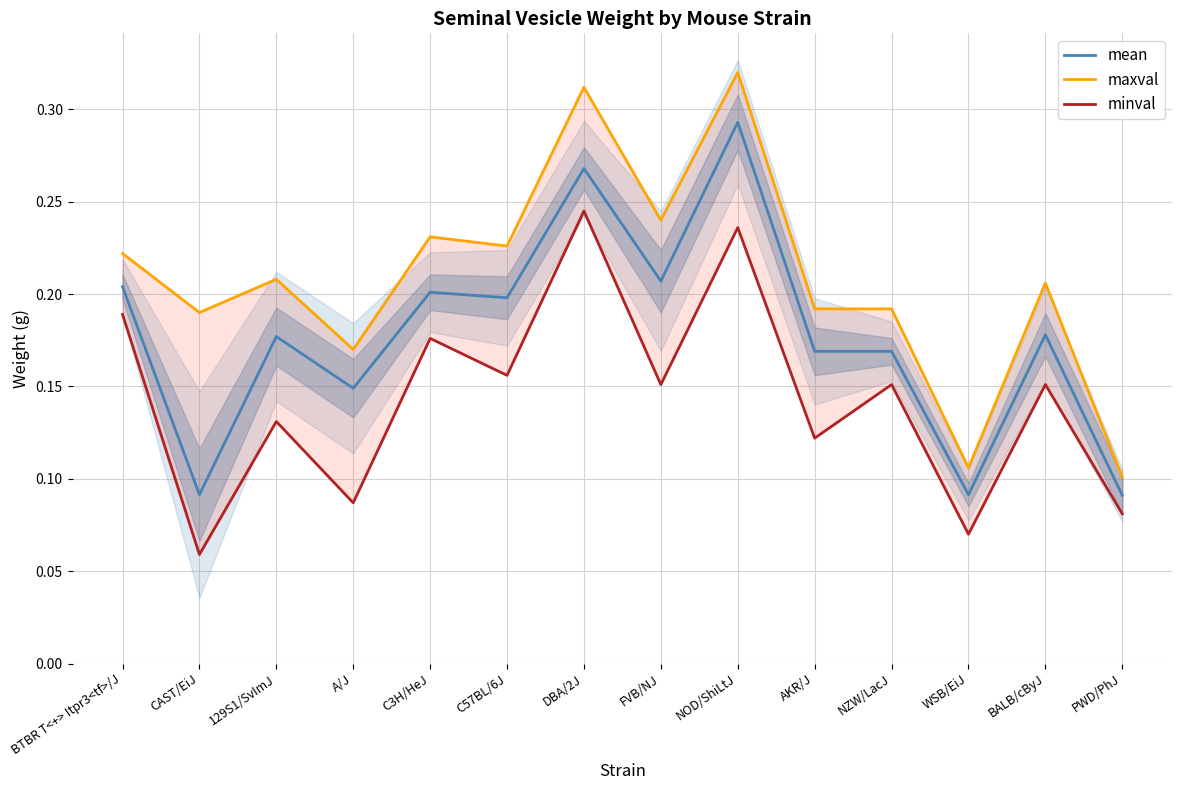

How many lines are shown in the chart?

3